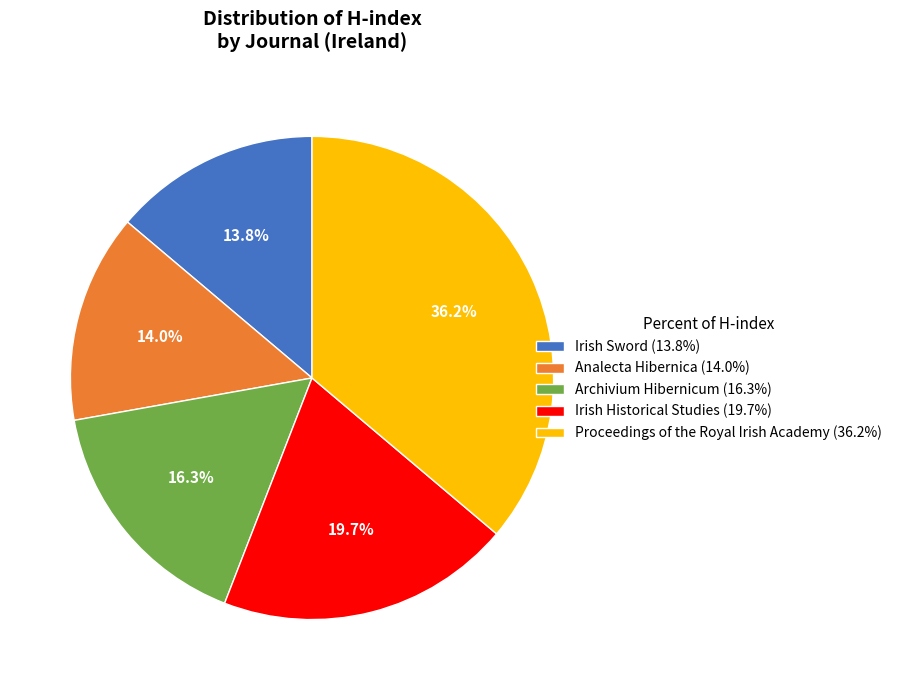

Which category has the biggest portion of the pie?

Proceedings of the Royal Irish Academy